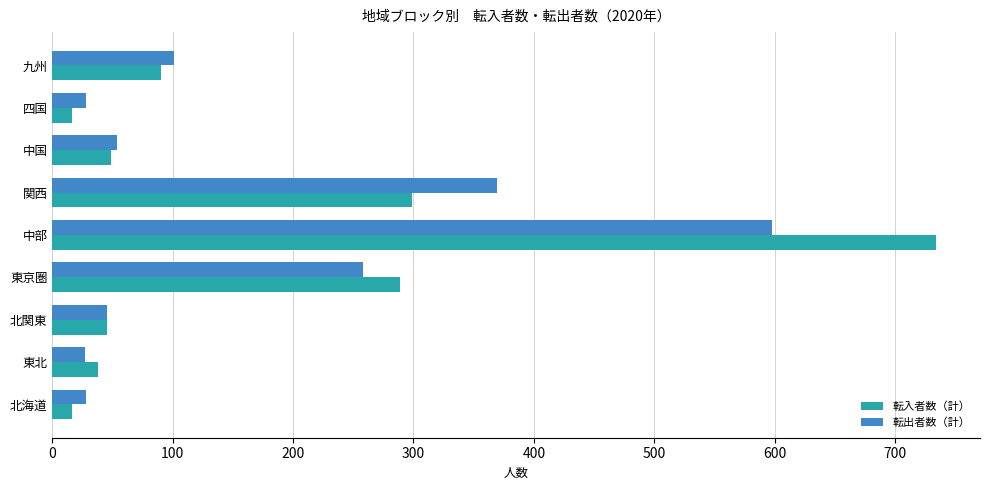

Is it true that 転入者数（計） equals 16 at 北海道?

True